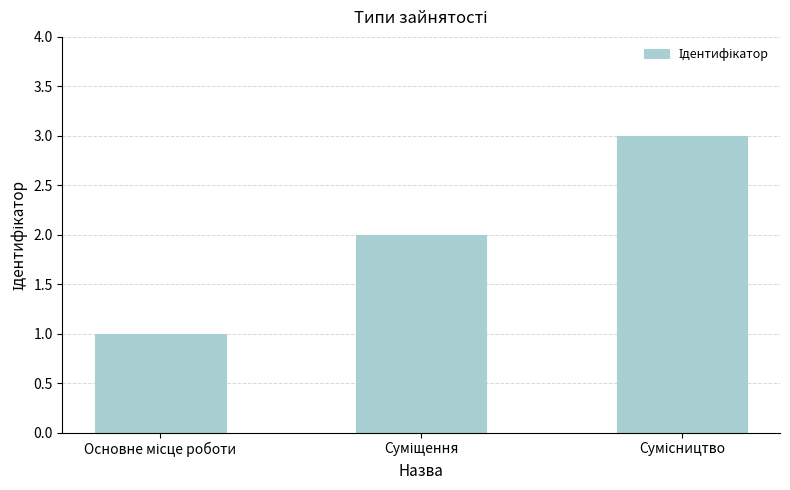

What is the greatest value displayed?

3